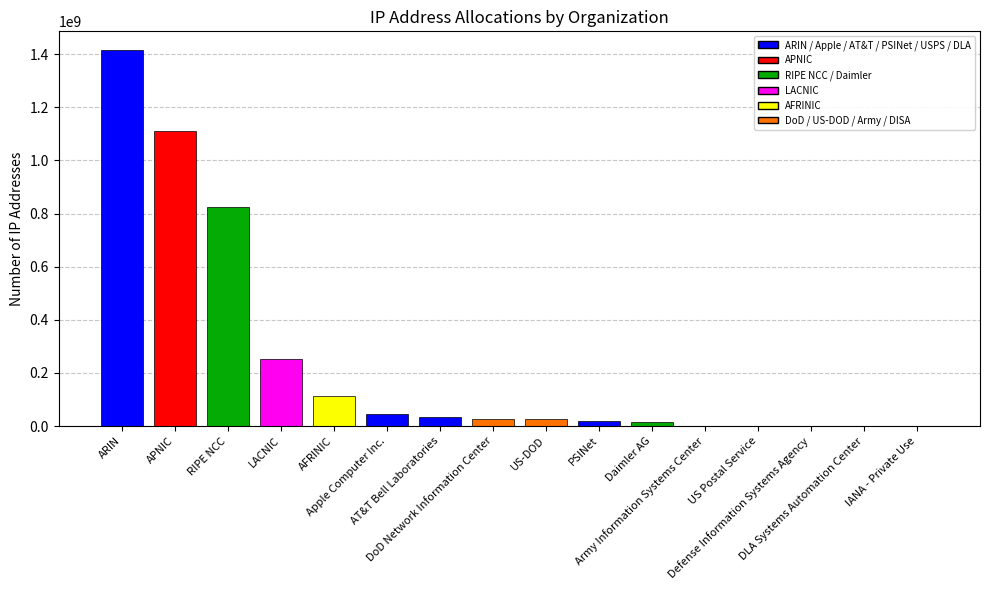

What is the sum of all values?

3886897712